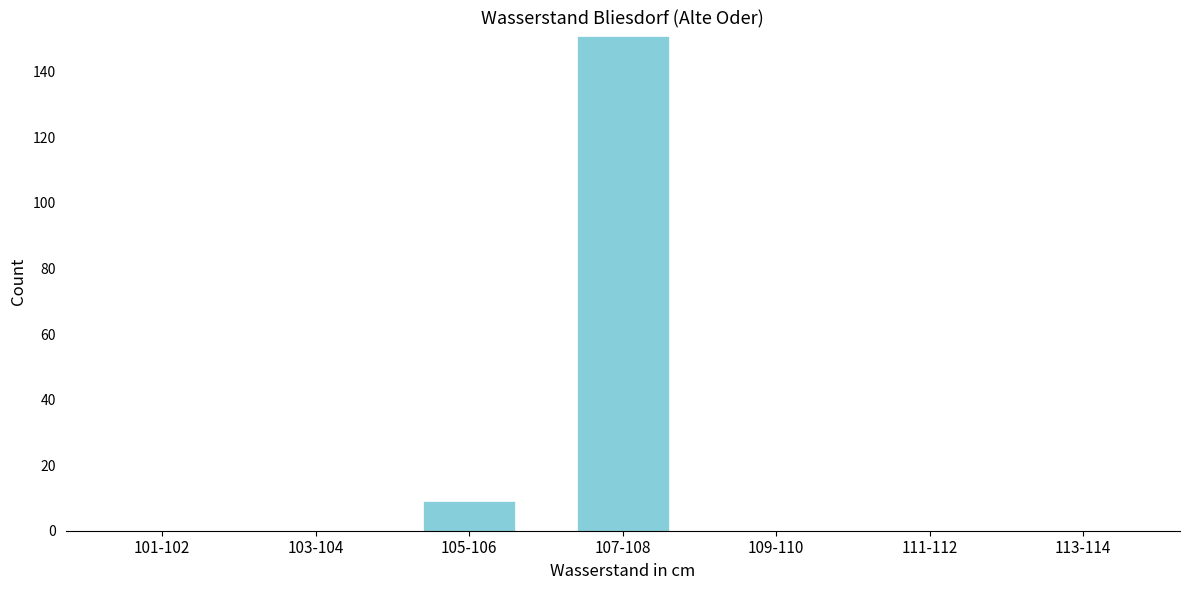

Reading left to right, transcribe all the data shown in this chart.

101-102=0	103-104=0	105-106=9	107-108=151	109-110=0	111-112=0	113-114=0